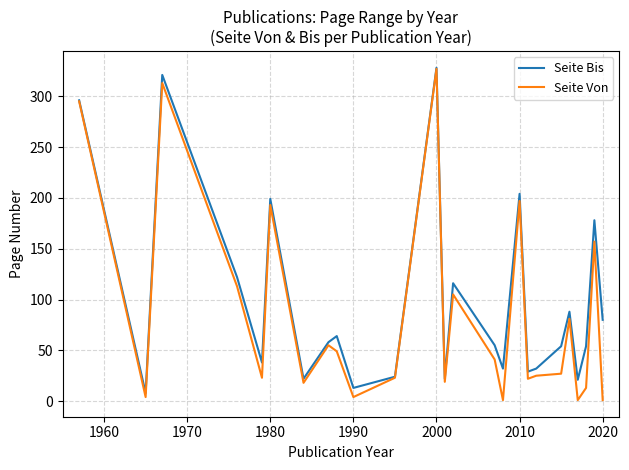

What is the maximum value for Seite Von?

327